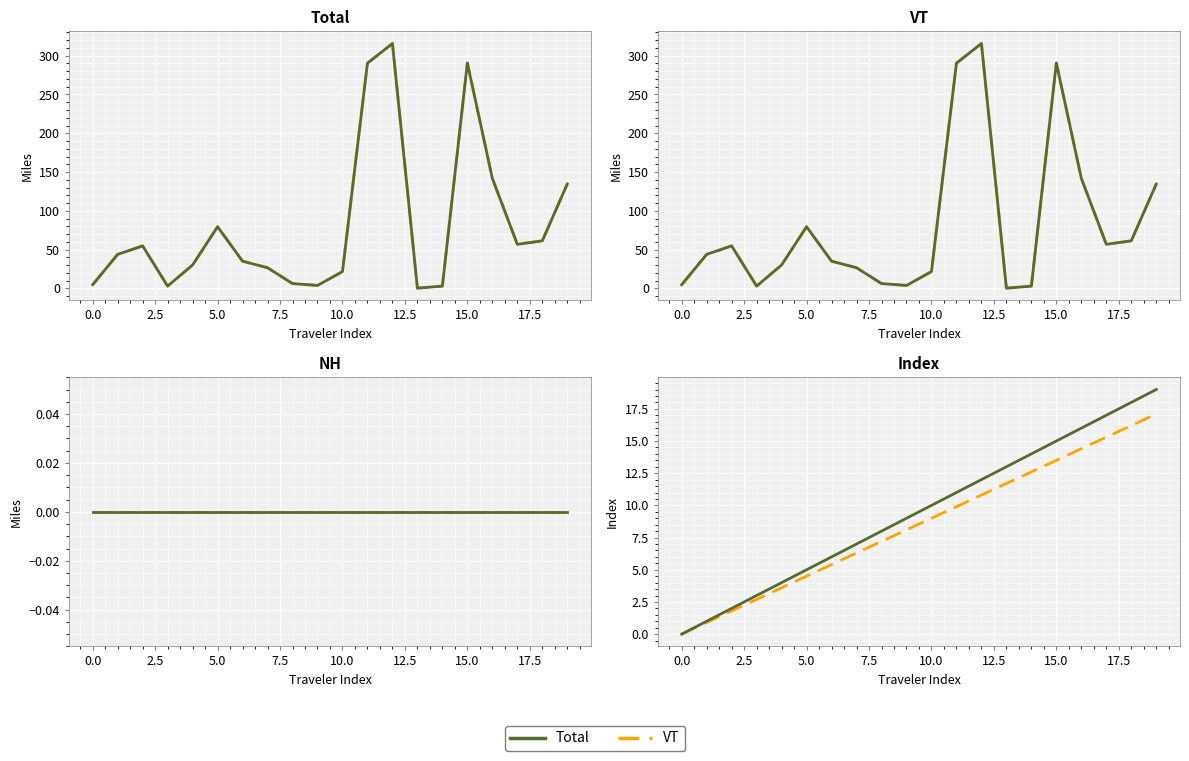

Is it true that Index (0.9x) equals 2.0 at 7.5?

False